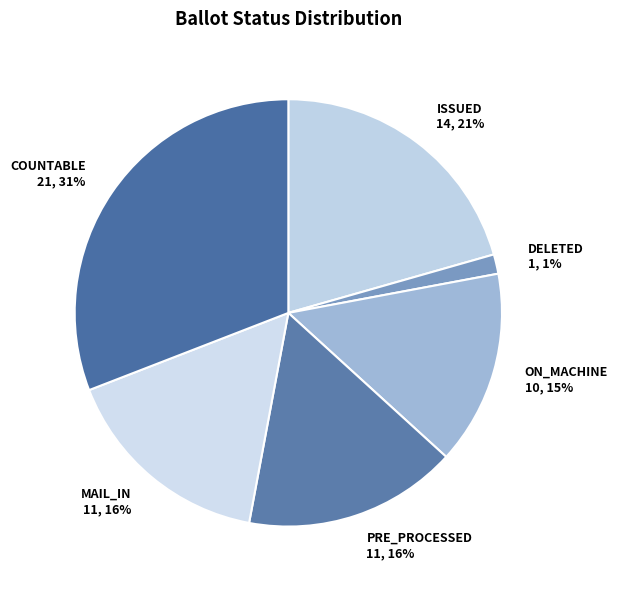

To the nearest percent, what is the average slice percentage?

17%